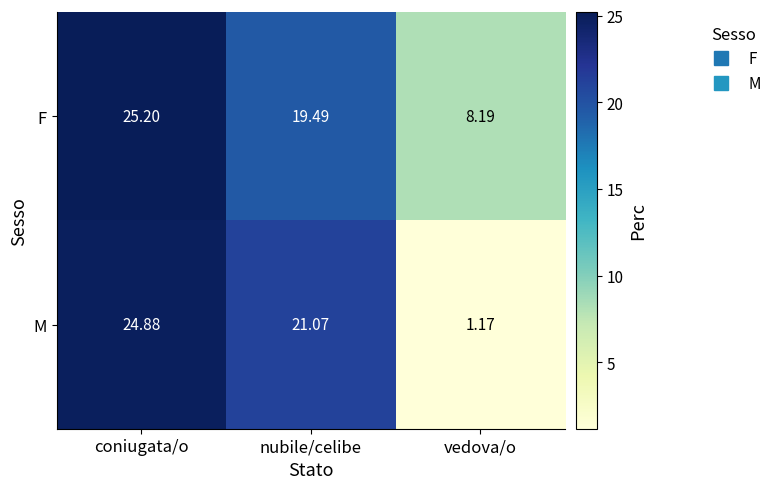

Which category has the lowest value in the M series?

vedova/o